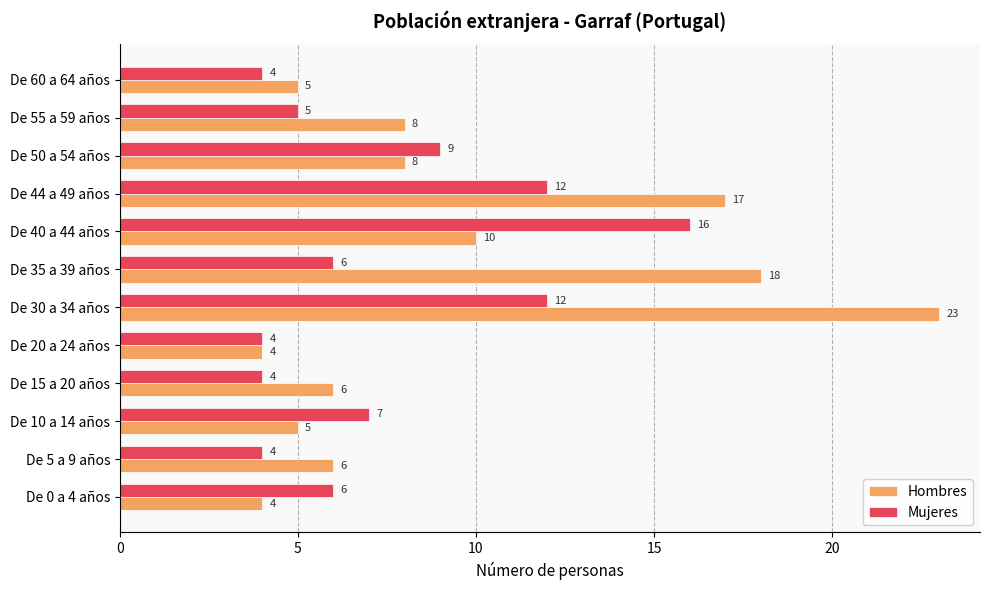

Is it true that Hombres equals 4 at De 15 a 20 años?

False